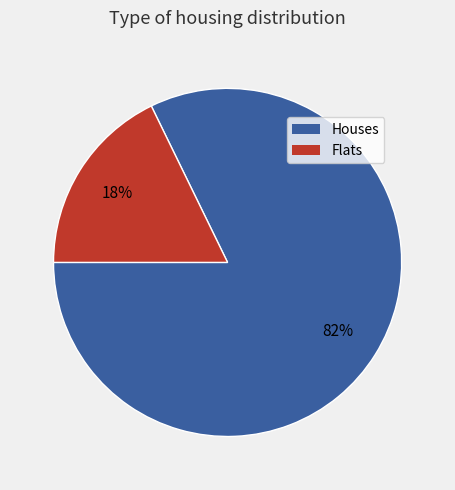

How many segments does this pie chart have?

2